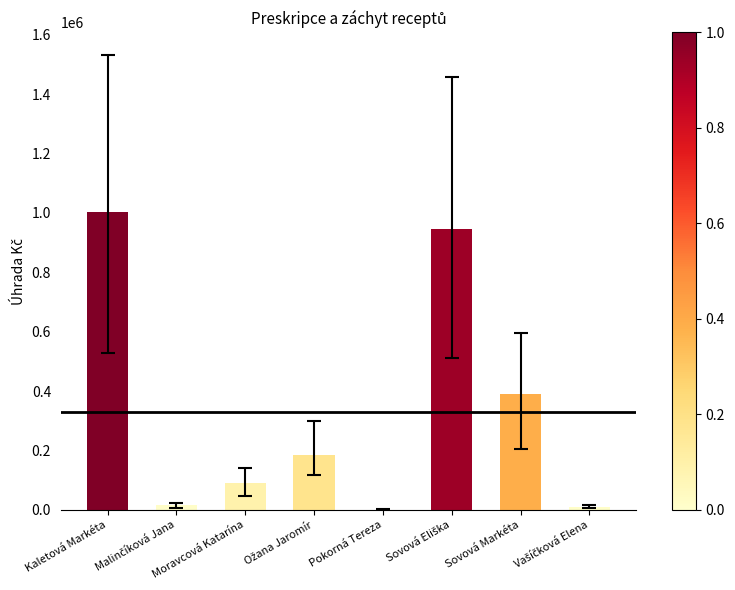

What is the greatest value displayed?

1003578.8